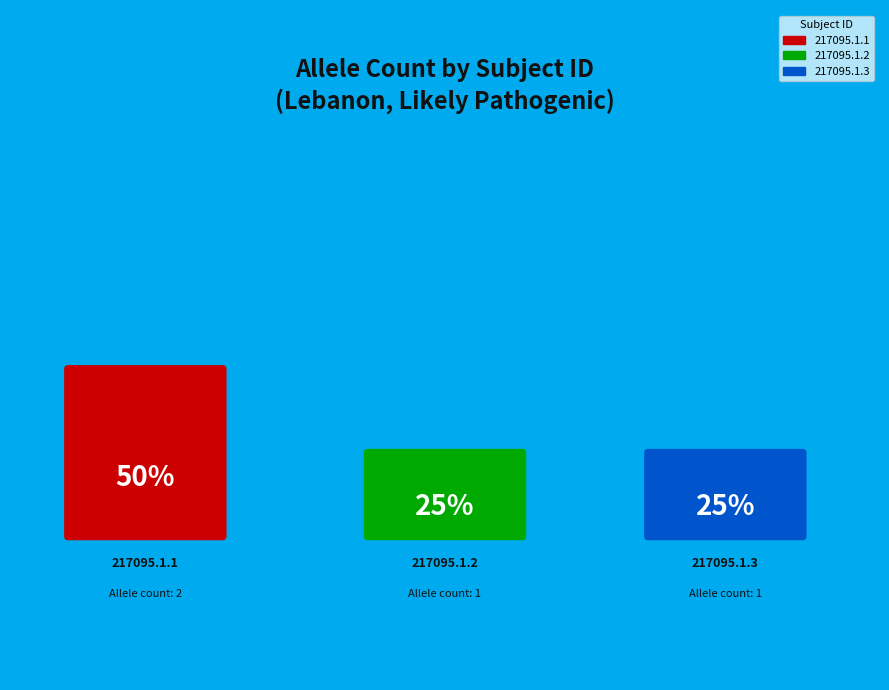

Which slice is the smallest?

217095.1.2